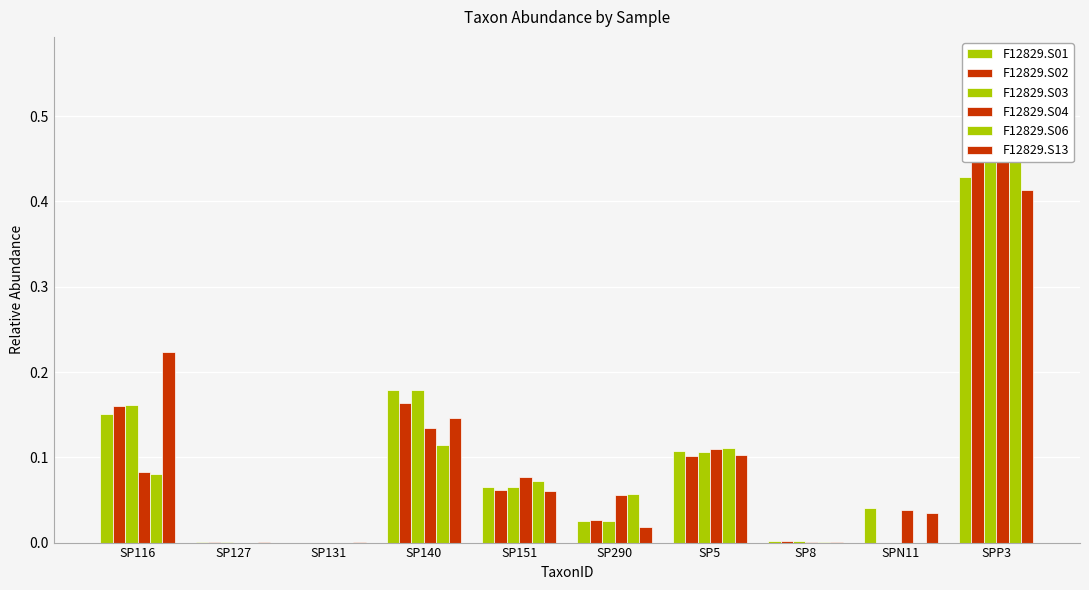

How many values in the F12829.S01 series exceed 0?

9